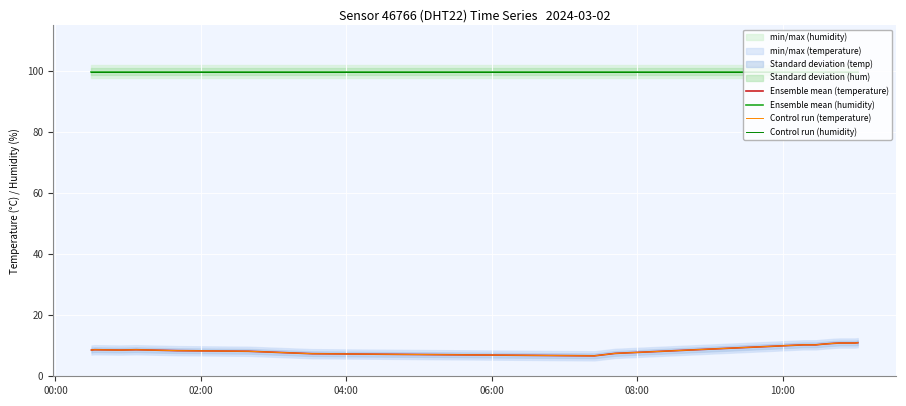

True or false: Ensemble mean (temperature) and Control run (temperature) intersect in this chart.

False